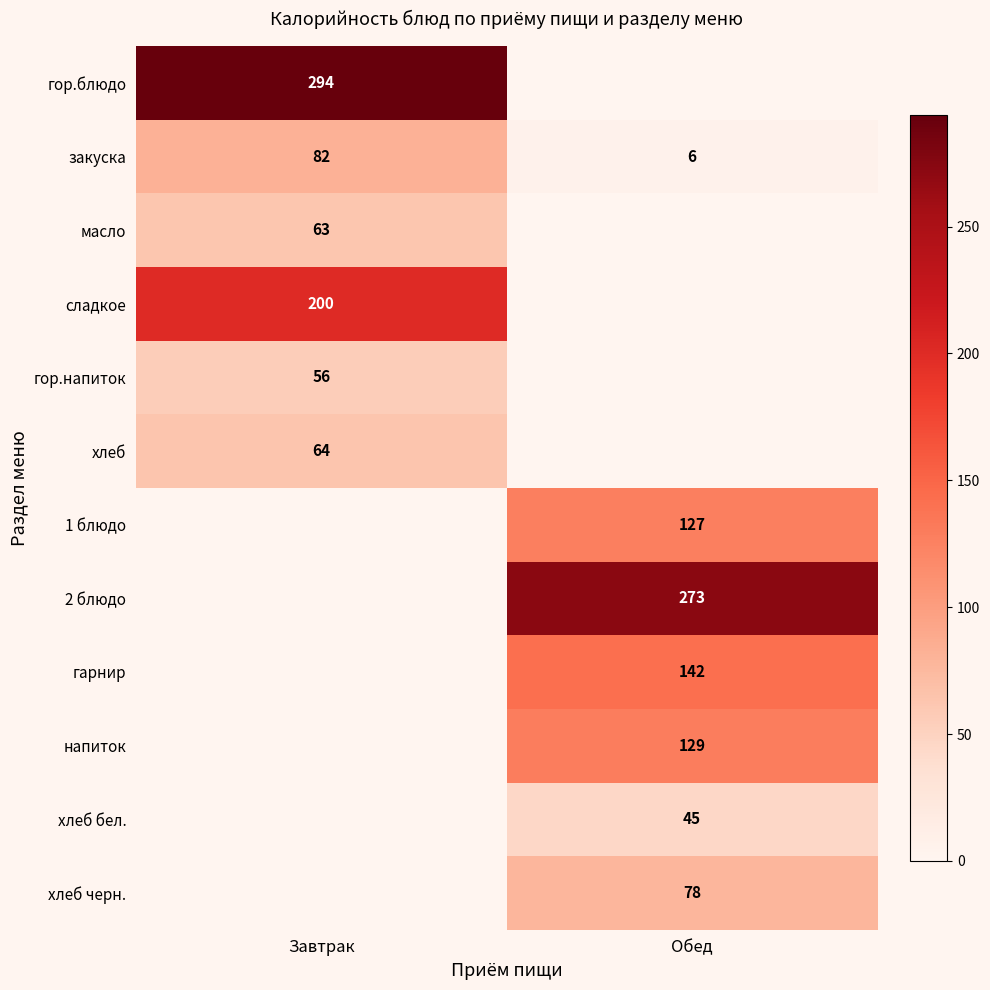

Is the value of 2 блюдо at Обед greater than the value of закуска at Завтрак?

Yes